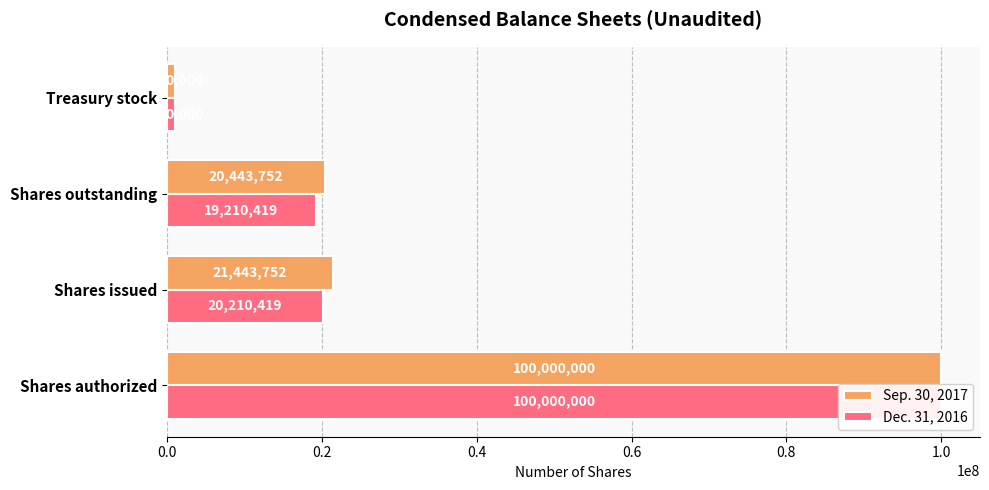

How many data points in Sep. 30, 2017 are less than 21443752?

2